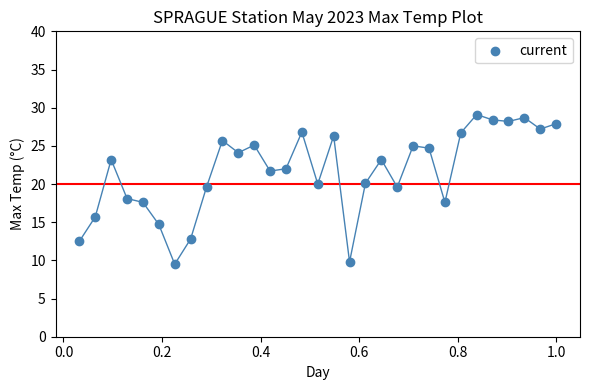

What is the range of X values (max minus min)?

1.0